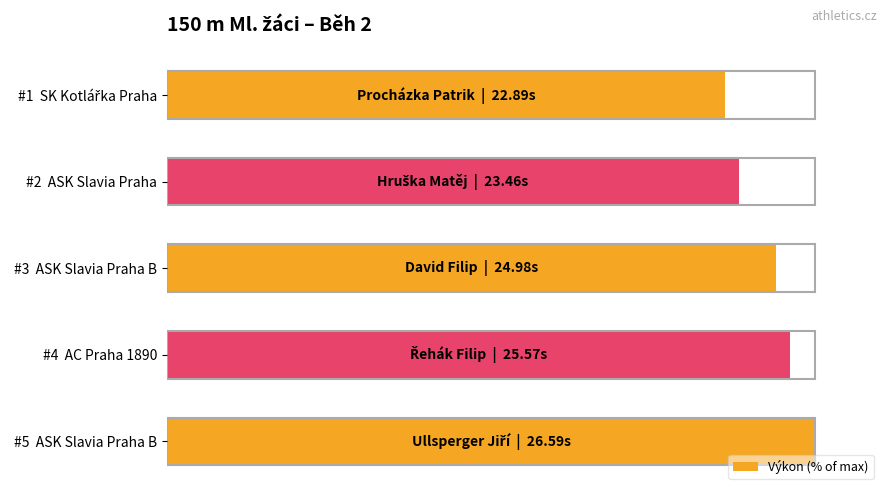

Does the chart contain any negative values?

No